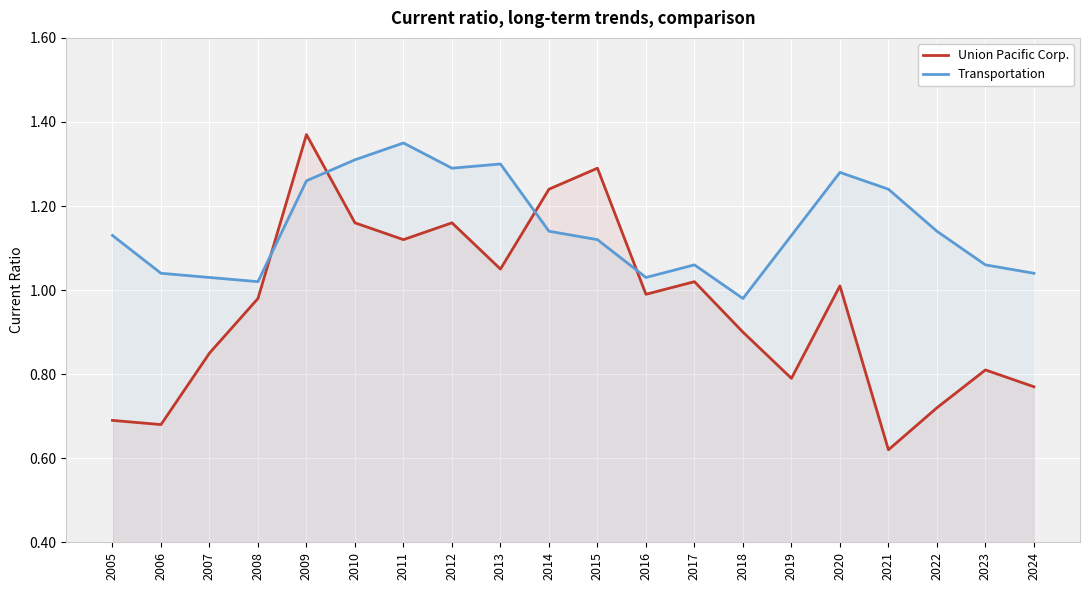

List the series in order of their peak value, highest first.

Union Pacific Corp., Transportation